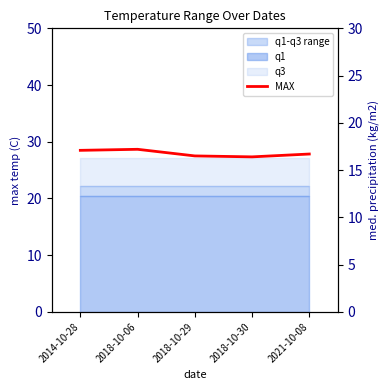

Read the value at 2021-10-08.

16.7